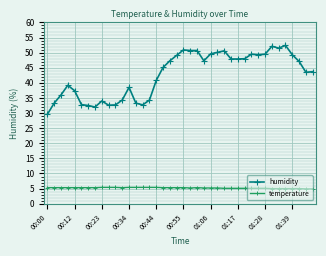

Which series has the largest total across all categories?

humidity